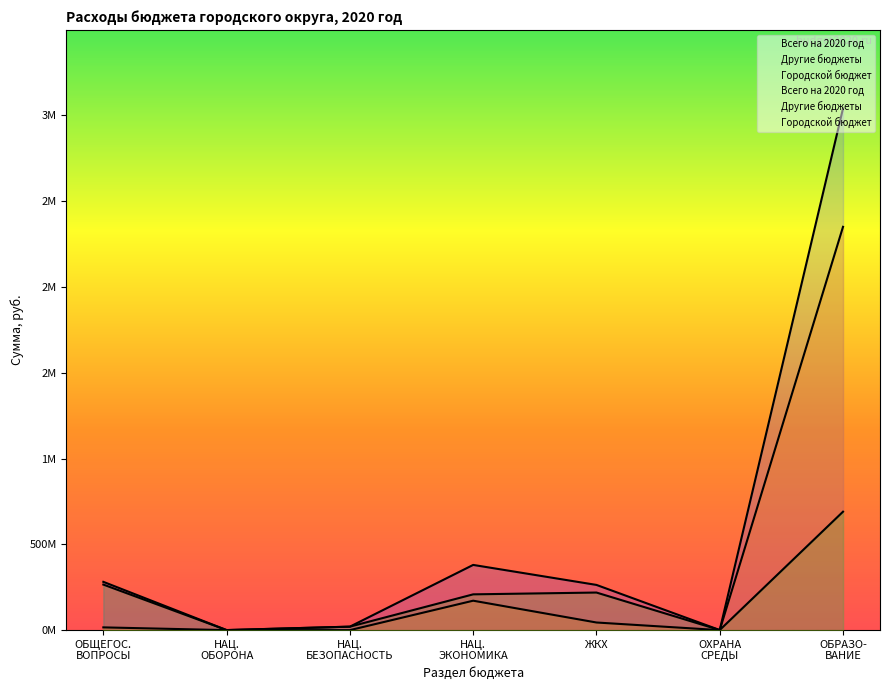

True or false: Всего на 2020 год and Другие бюджеты cross at least once.

False